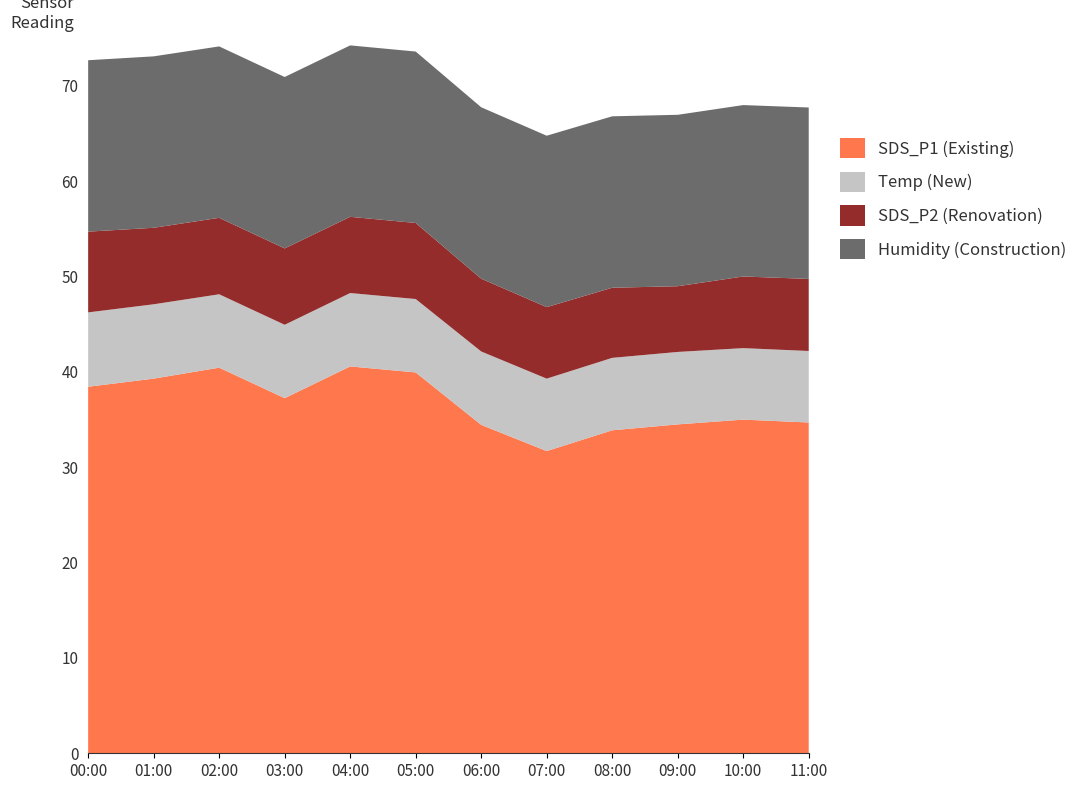

At which label does SDS_P1 (Existing) reach its minimum?

07:00